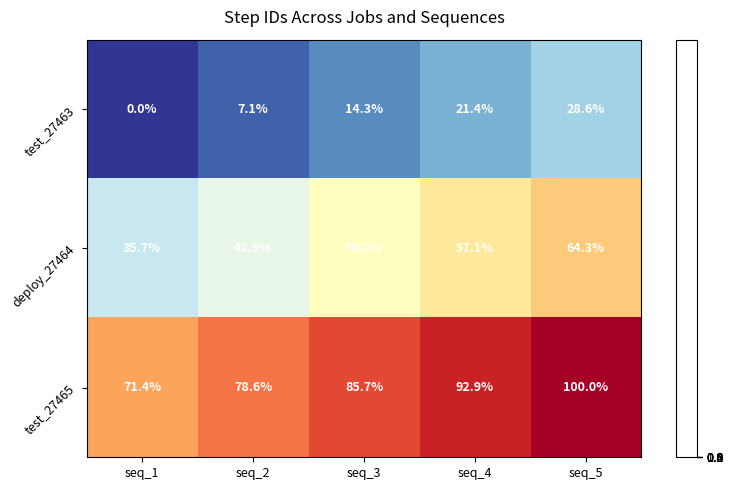

Is it true that test_27465 equals 71.4 at seq_1?

True